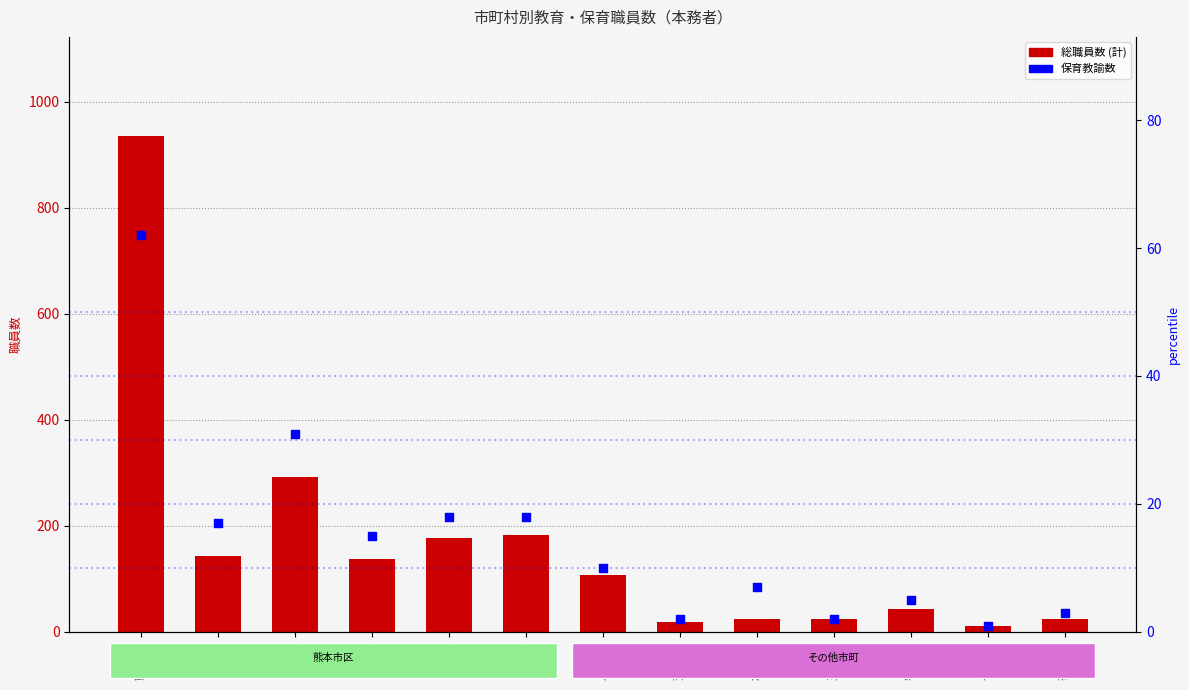

Which series reaches the minimum Y coordinate?

保育教諭数 percentile